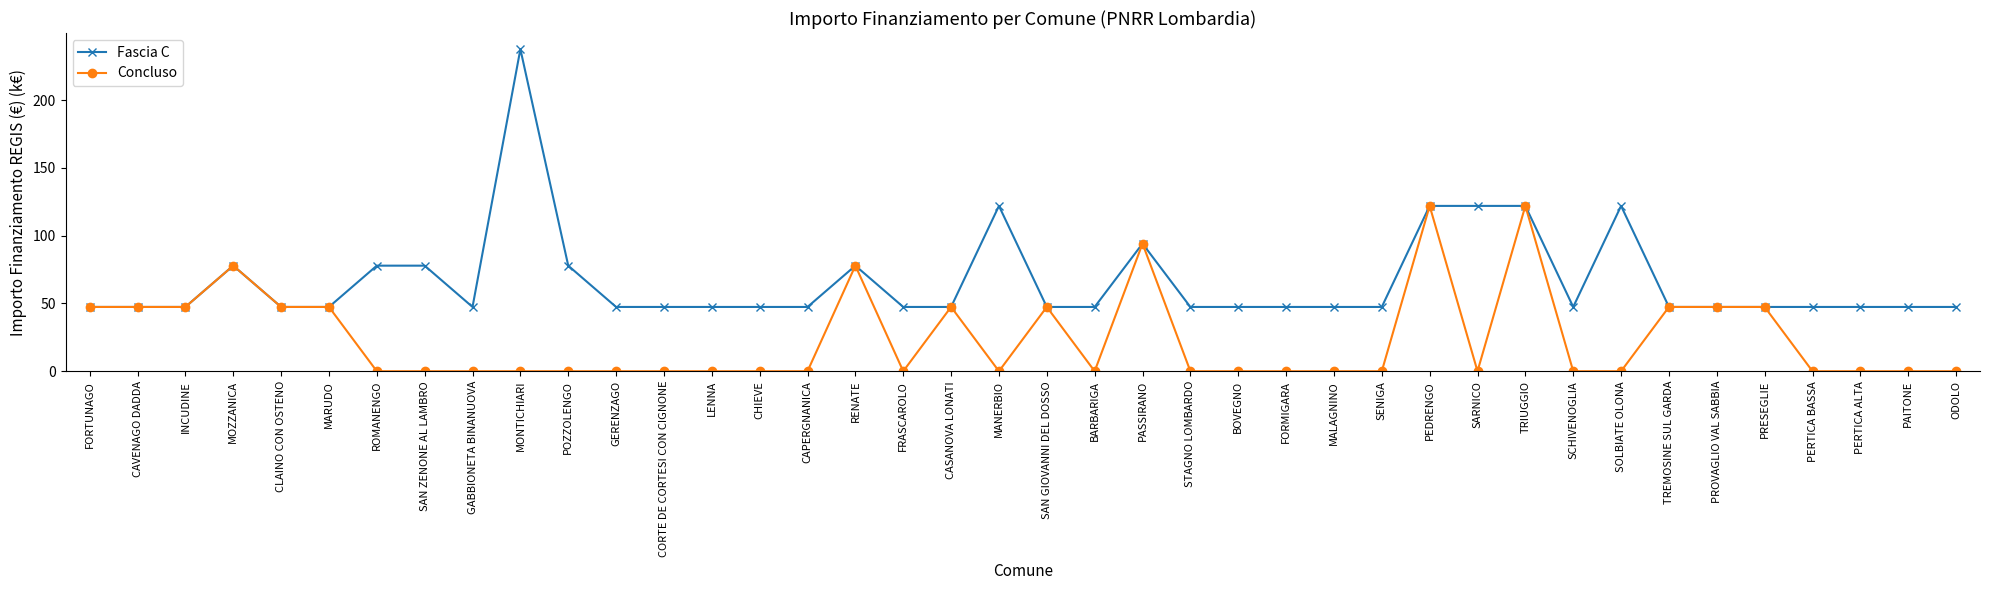

True or false: Fascia C has more than 2 interior local peaks.

True